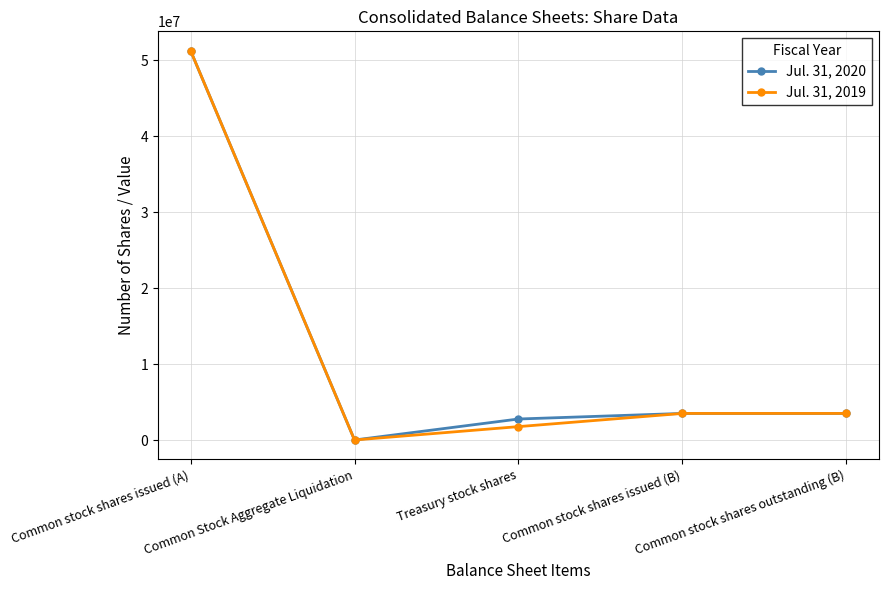

What is the approximate value of Jul. 31, 2019 at Common stock shares issued (A)?

51261487